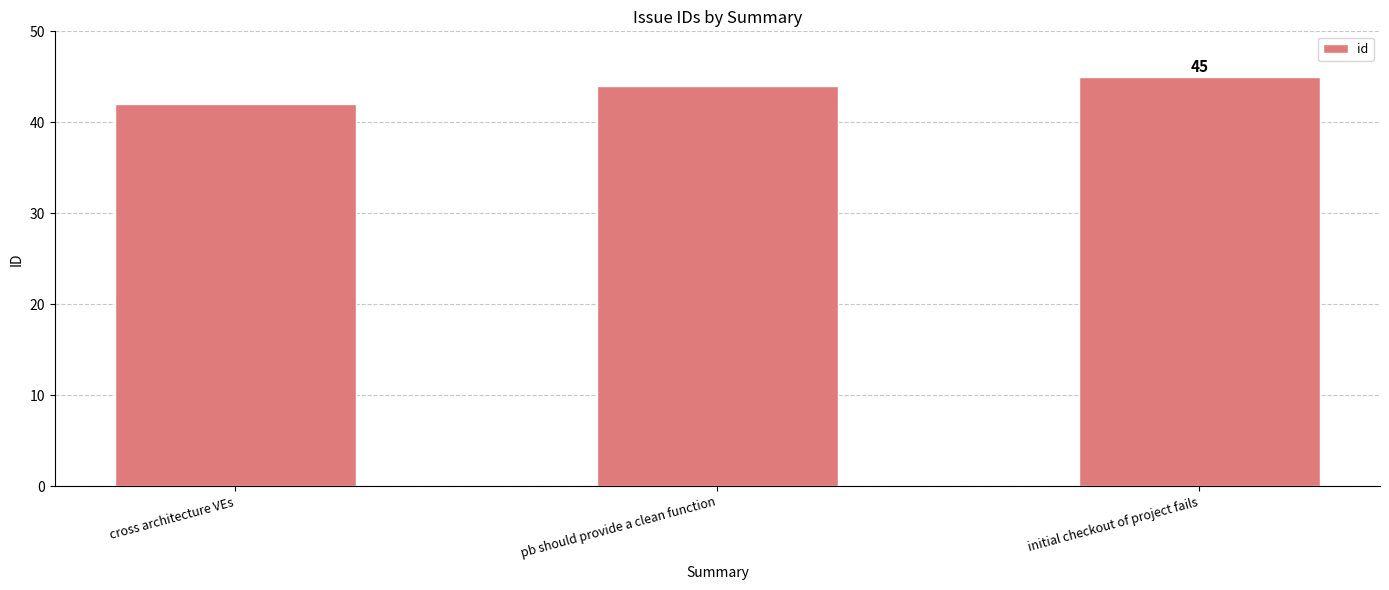

Rank the categories by value from highest to lowest.

initial checkout of project fails, pb should provide a clean function, cross architecture VEs